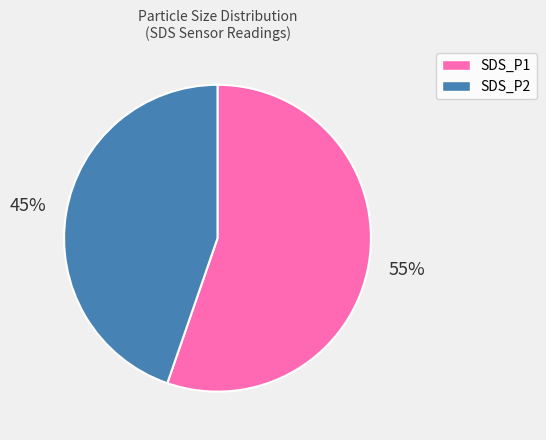

Is there a majority slice in this chart?

Yes